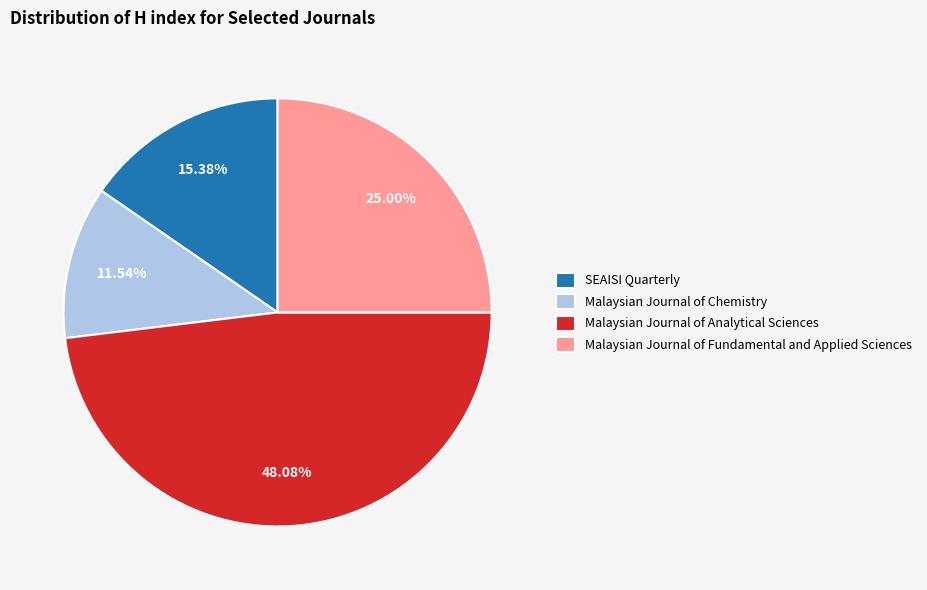

Is Malaysian Journal of Chemistry the majority of the pie?

No